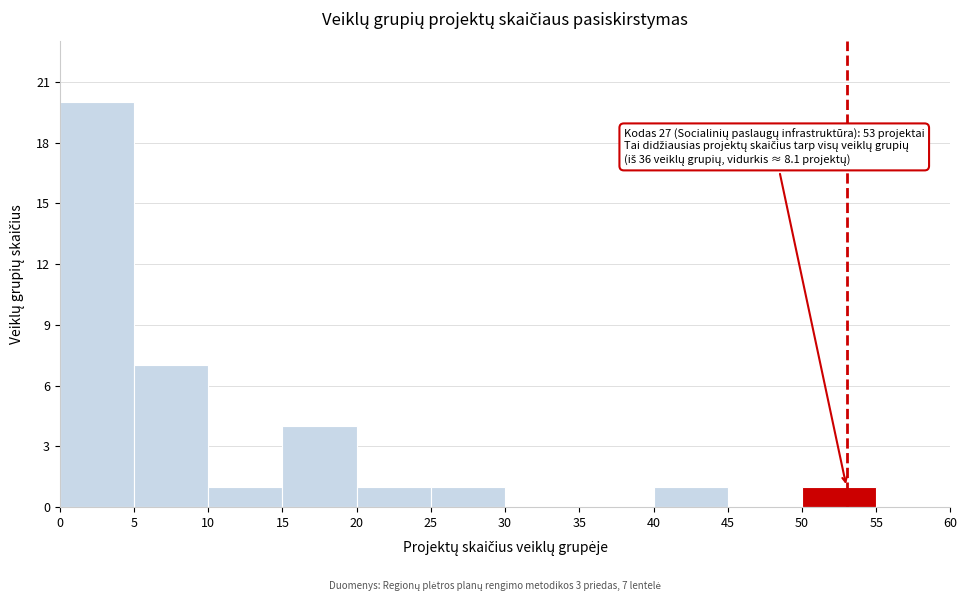

Which range on the x-axis has the tallest bar?

0 to 5